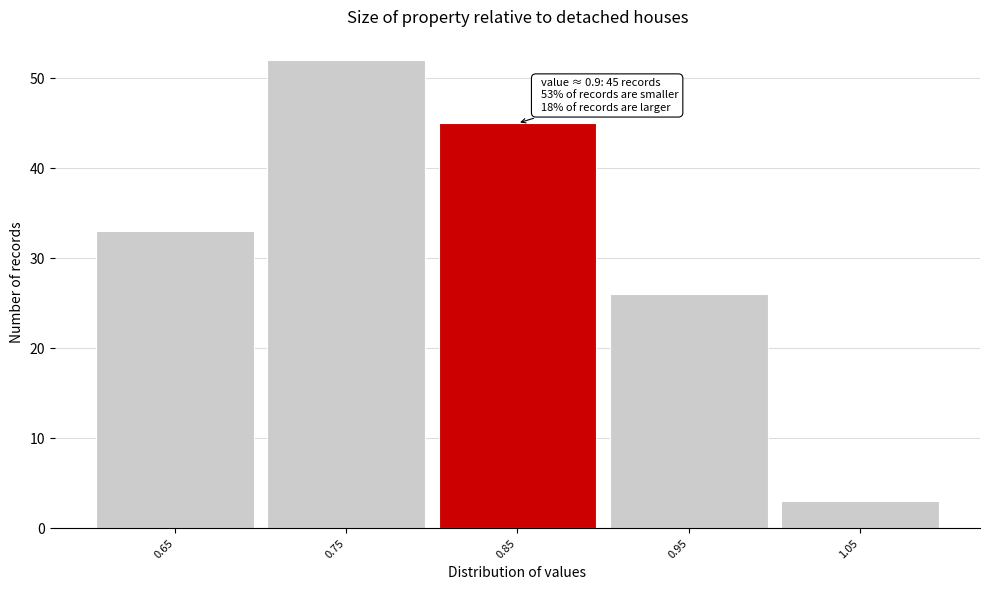

Reading right to left, extract all data points from this chart.

3	26	45	52	33